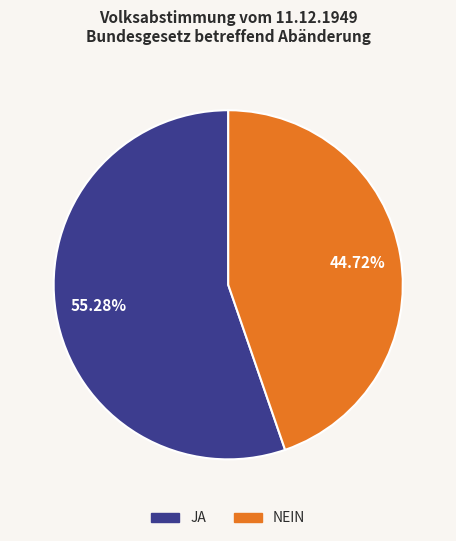

Count the number of slices in the pie.

2